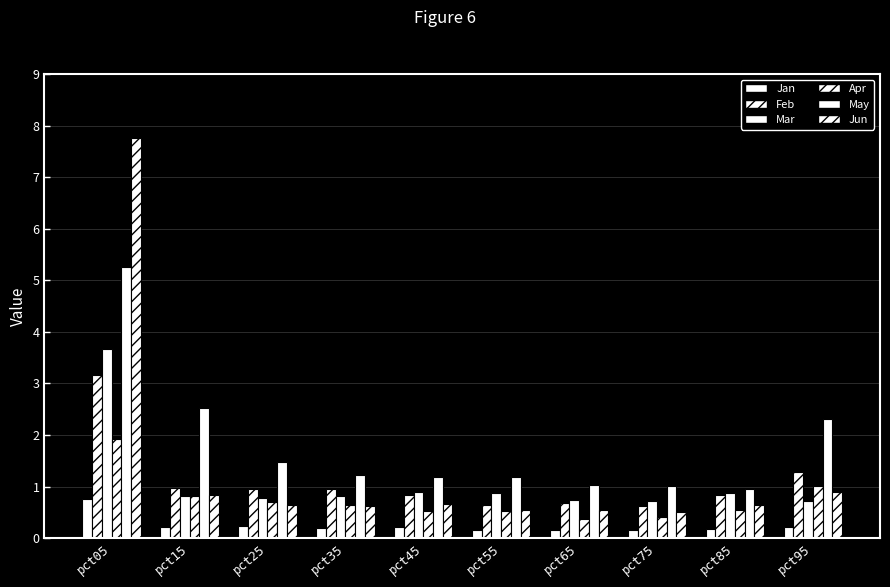

Reading left to right, transcribe all the data shown in this chart.

Jan: 0.8	0.2	0.2	0.2	0.2	0.2	0.2	0.1	0.2	0.2
Feb: 3.2	1.0	1.0	1.0	0.8	0.6	0.7	0.6	0.8	1.3
Mar: 3.7	0.8	0.8	0.8	0.9	0.9	0.7	0.7	0.9	0.7
Apr: 1.9	0.8	0.7	0.6	0.5	0.5	0.4	0.4	0.6	1.0
May: 5.3	2.5	1.5	1.2	1.2	1.2	1.0	1.0	1.0	2.3
Jun: 7.8	0.8	0.6	0.6	0.7	0.5	0.6	0.5	0.6	0.9